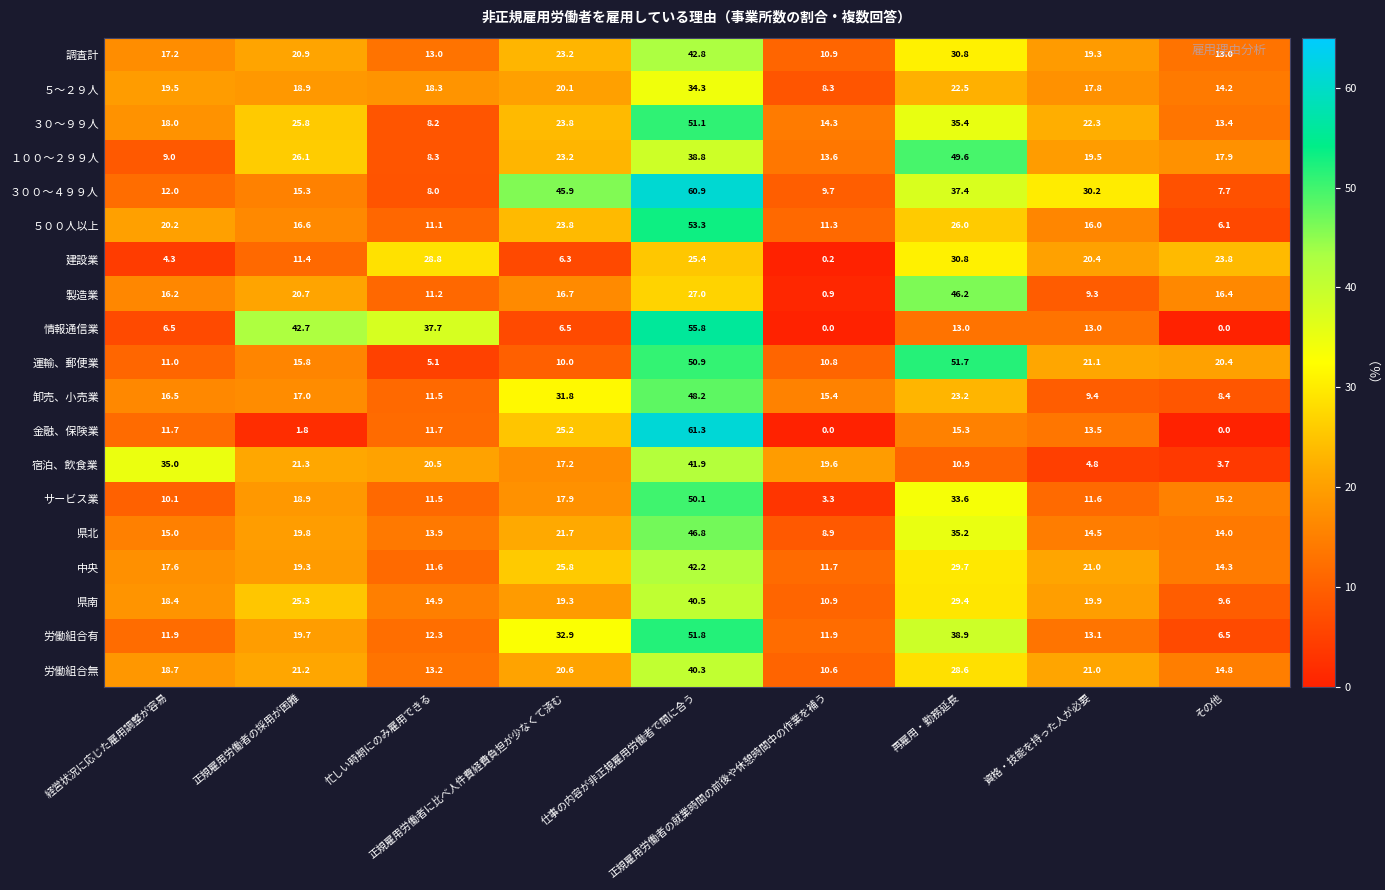

List the series in order of their peak value, lowest first.

建設業, ５～２９人, 労働組合無, 県南, 宿泊、飲食業, 中央, 調査計, 製造業, 県北, 卸売、小売業, １００～２９９人, サービス業, ３０～９９人, 運輸、郵便業, 労働組合有, ５００人以上, 情報通信業, ３００～４９９人, 金融、保険業